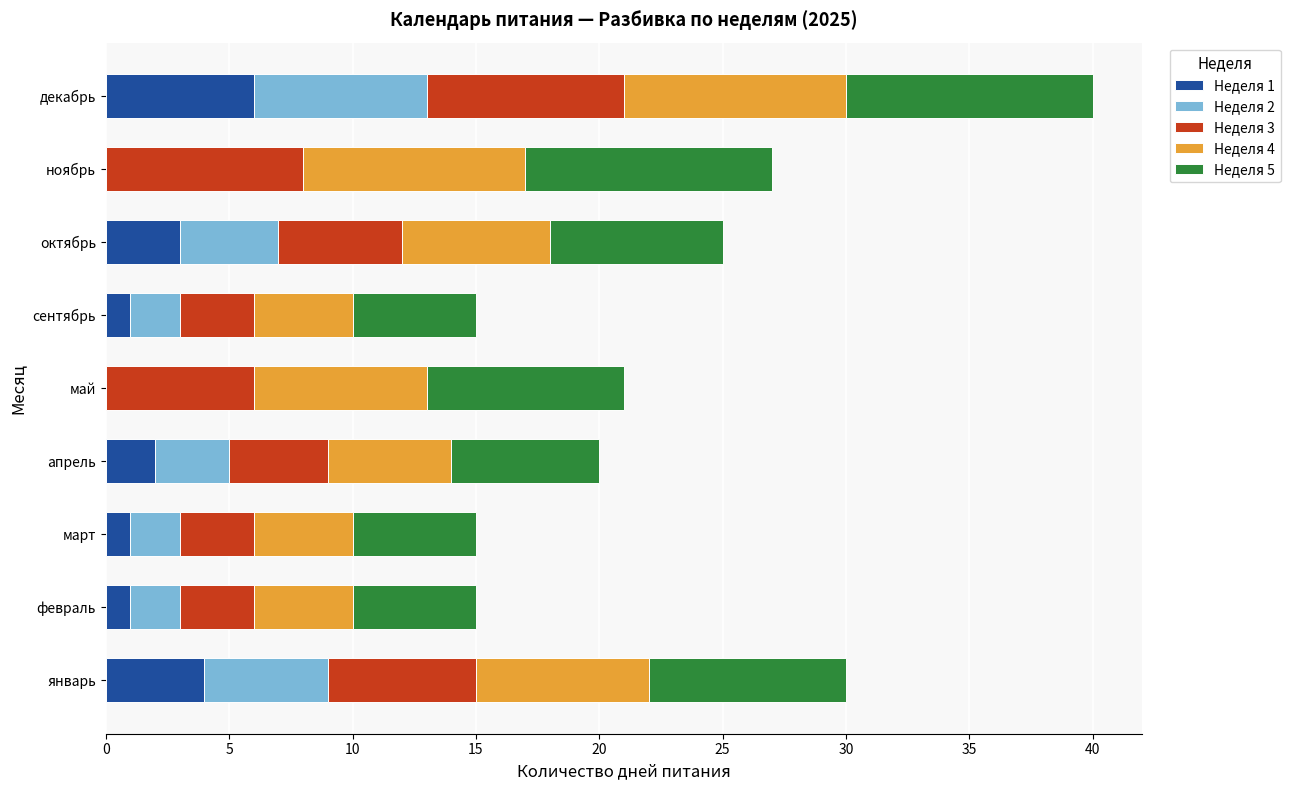

Which category has the highest value in the Неделя 1 series?

декабрь